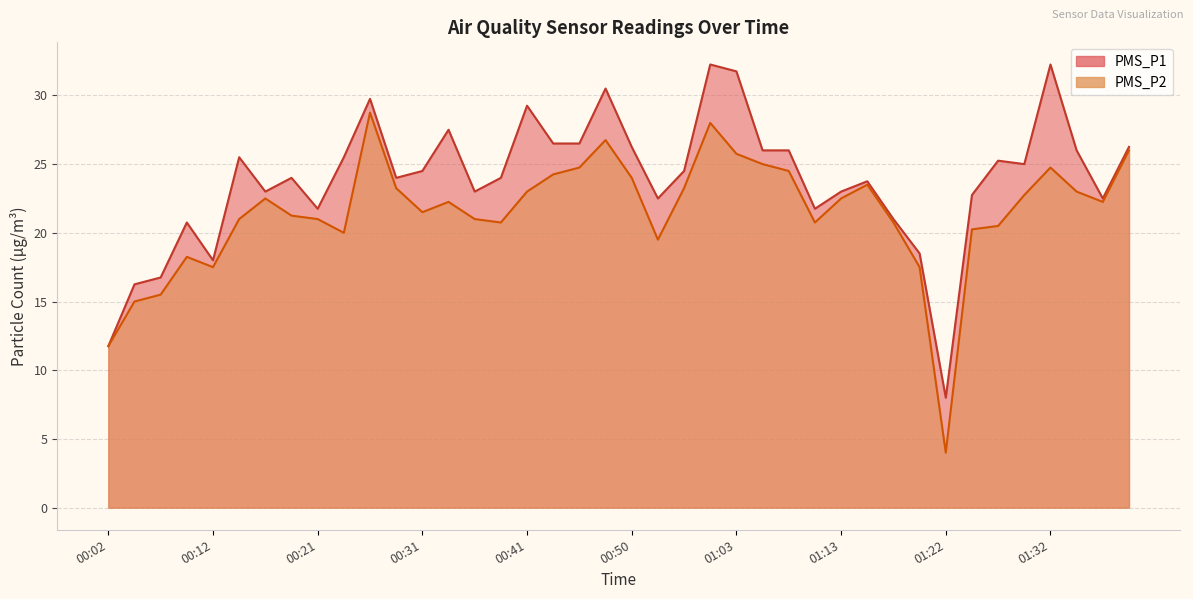

Reading left to right, extract all data points from this chart.

PMS_P1: 11.8	16.2	16.8	20.8	18.0	25.5	23.0	24.0	21.8	25.5	29.8	24.0	24.5	27.5	23.0	24.0	29.2	26.5	26.5	30.5	26.2	22.5	24.5	32.2	31.8	26.0	26.0	21.8	23.0	23.8	21.0	18.5	8.0	22.8	25.2	25.0	32.2	26.0	22.5	26.2
PMS_P2: 11.8	15.0	15.5	18.2	17.5	21.0	22.5	21.2	21.0	20.0	28.8	23.2	21.5	22.2	21.0	20.8	23.0	24.2	24.8	26.8	24.0	19.5	23.2	28.0	25.8	25.0	24.5	20.8	22.5	23.5	20.8	17.5	4.0	20.2	20.5	22.8	24.8	23.0	22.2	26.0